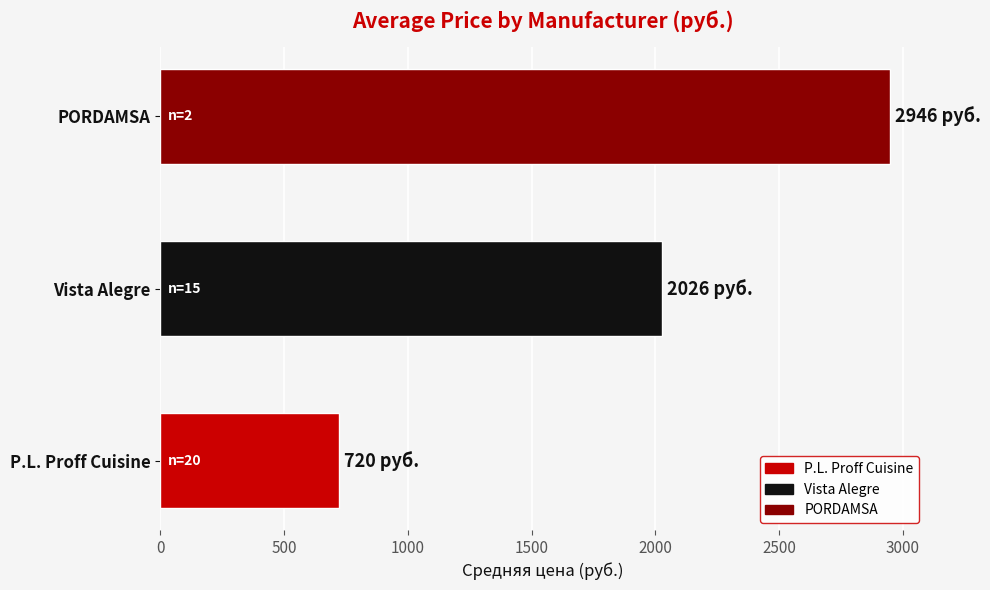

What is the sum of all values?

5691.5